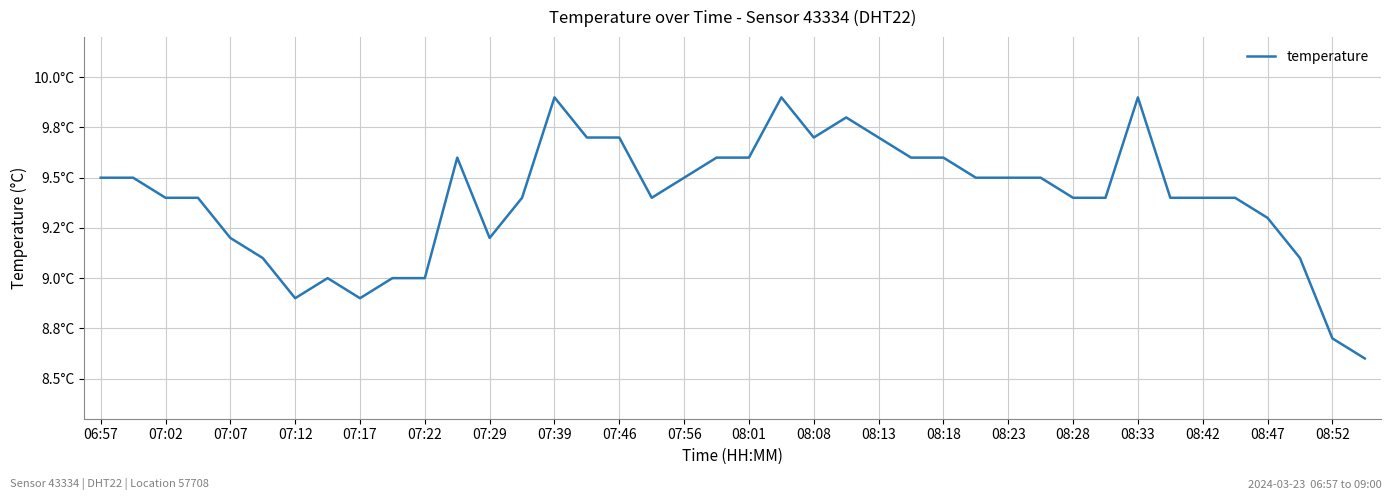

What is the minimum value shown in the chart?

8.6